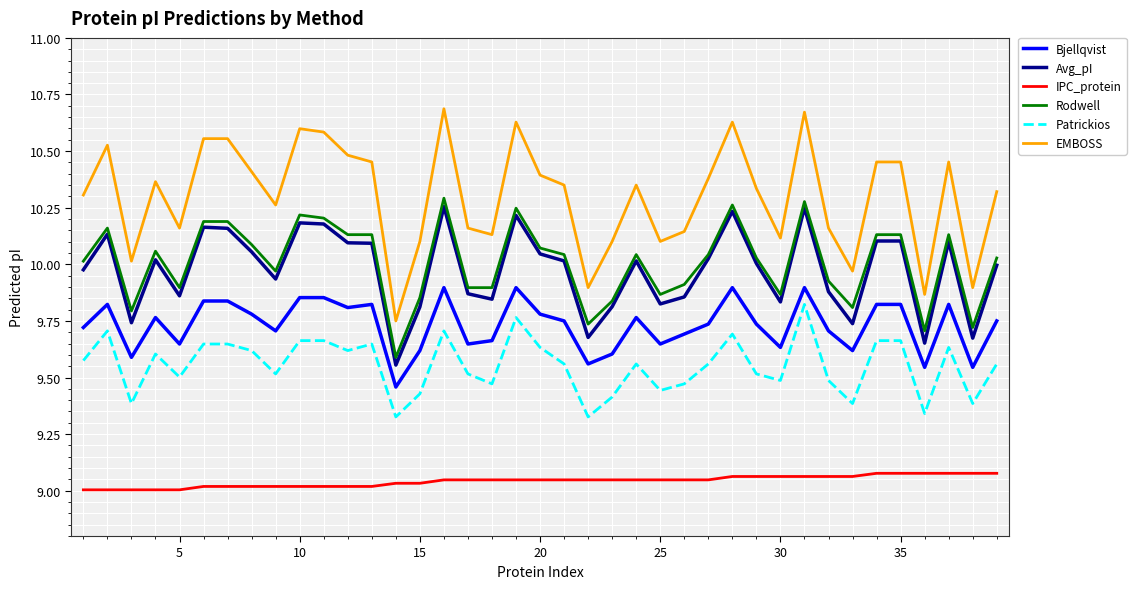

Which series has the largest range (max minus min)?

EMBOSS